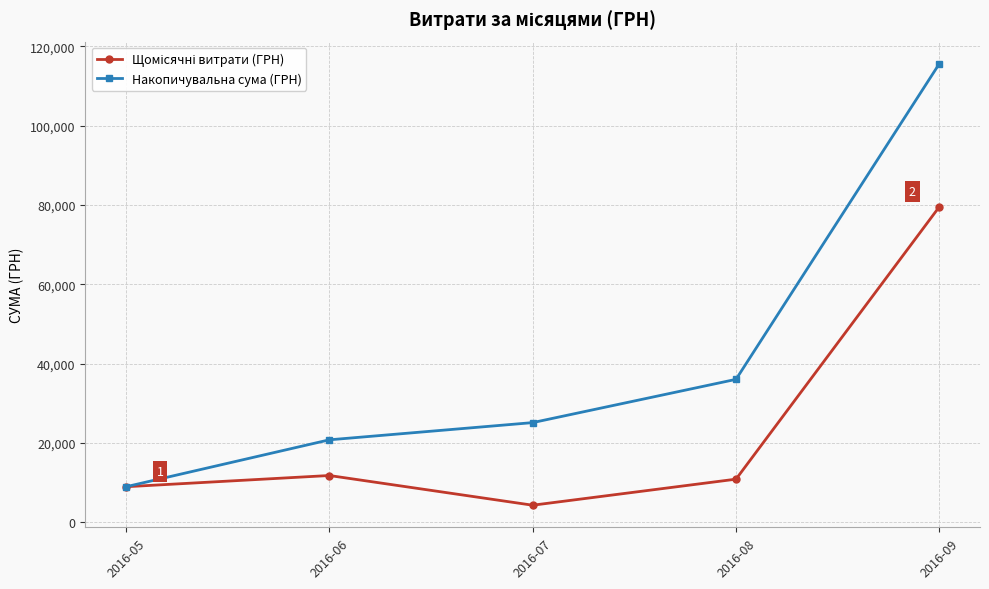

What is the total value across all series at 2016-08?

46949.7